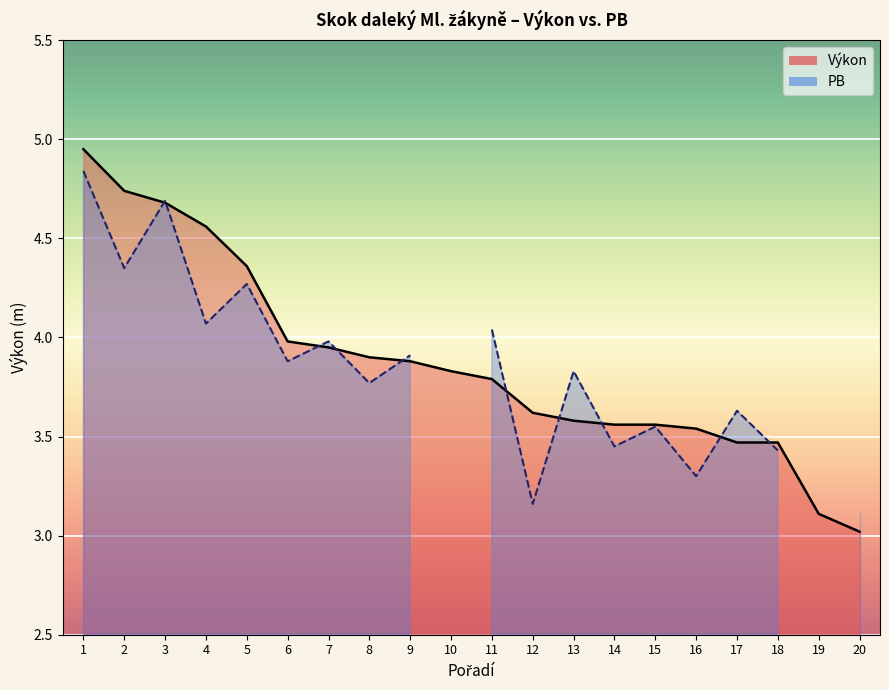

List the labels in order of value, largest first.

1, 2, 3, 4, 5, 6, 7, 8, 9, 10, 11, 12, 13, 14, 15, 16, 17, 18, 19, 20